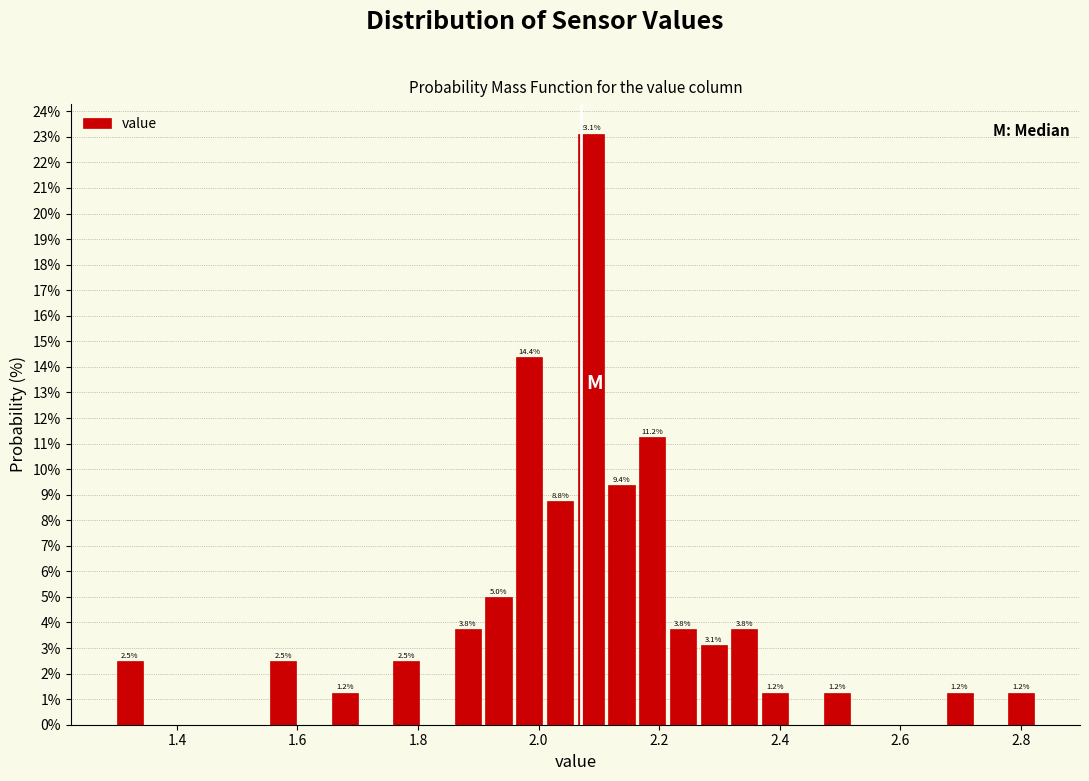

Around what value on the x-axis is the tallest bar? Give the approximate position of its centre, as read against the axis.

2.08